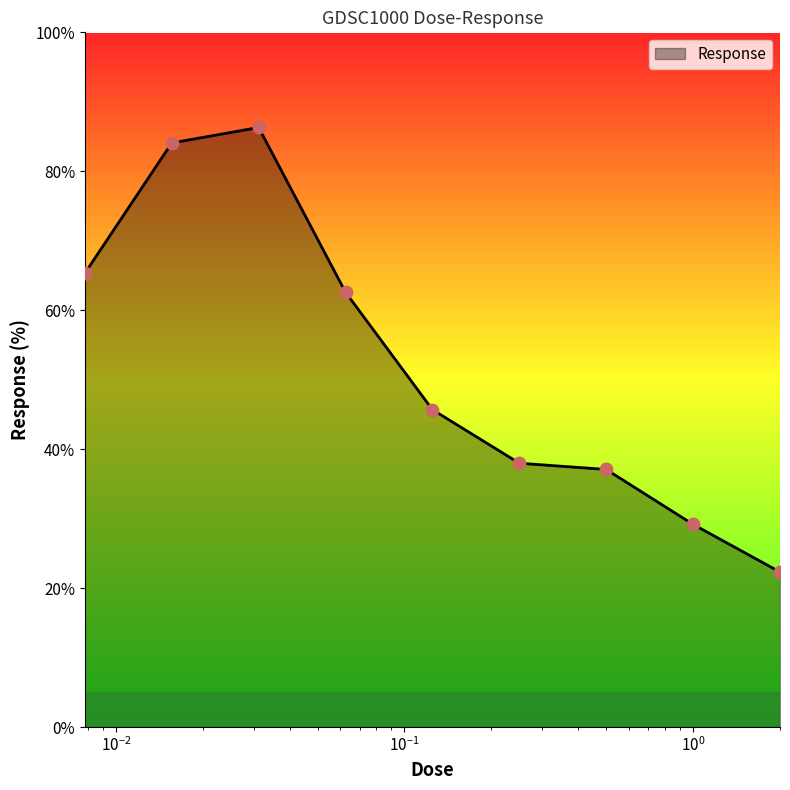

What is the difference between the maximum and minimum values?

64.0